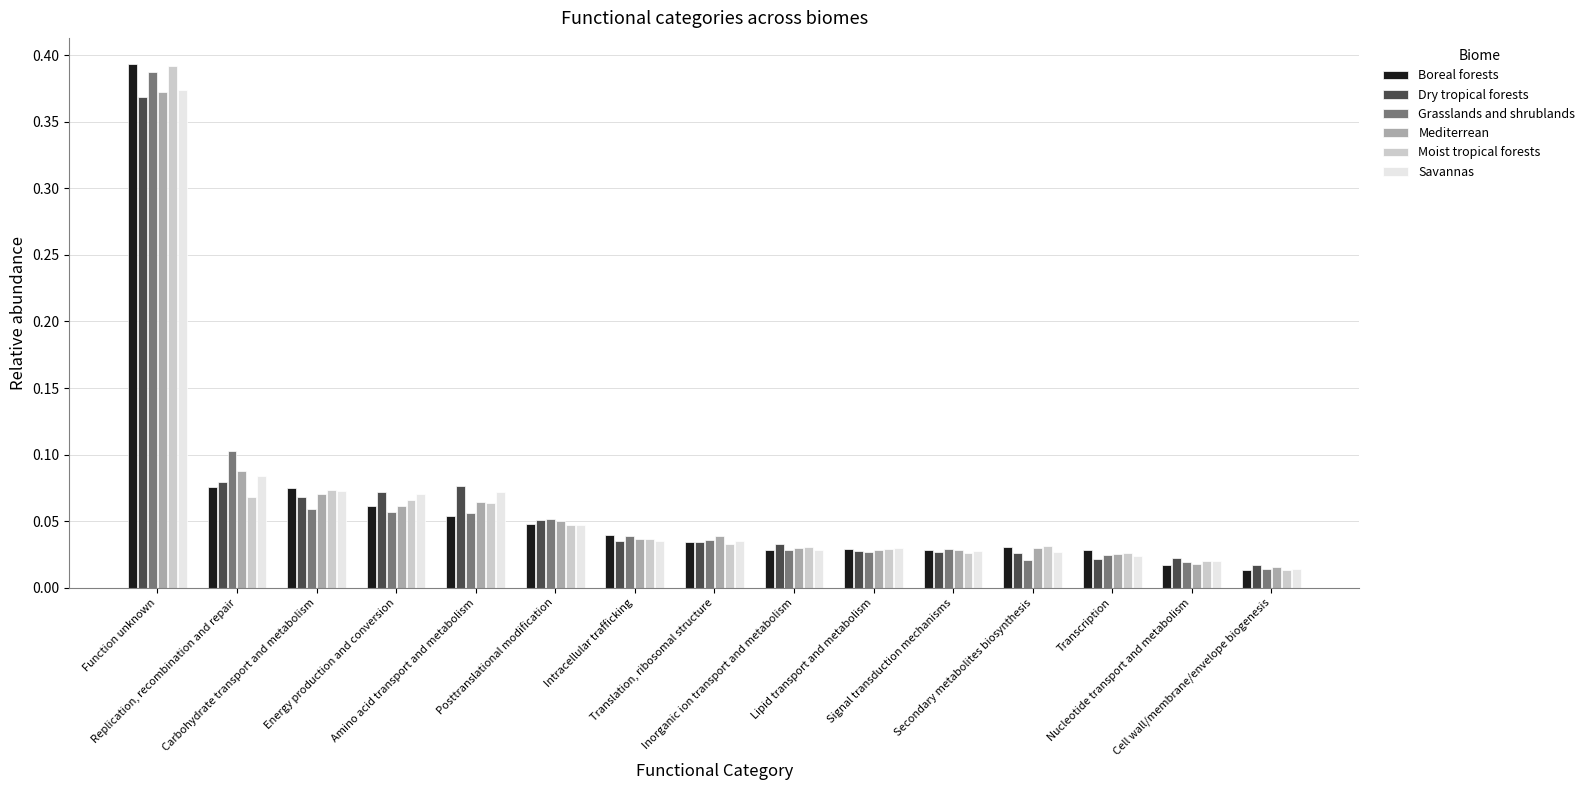

What is the sum of all Moist tropical forests values?

1.0